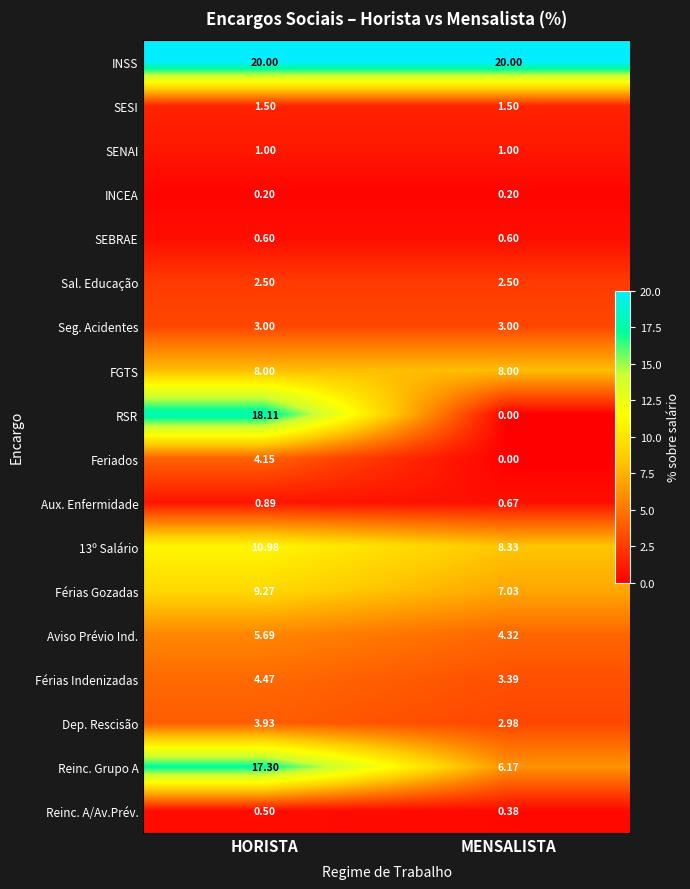

At which category is the sum across all series the highest?

HORISTA